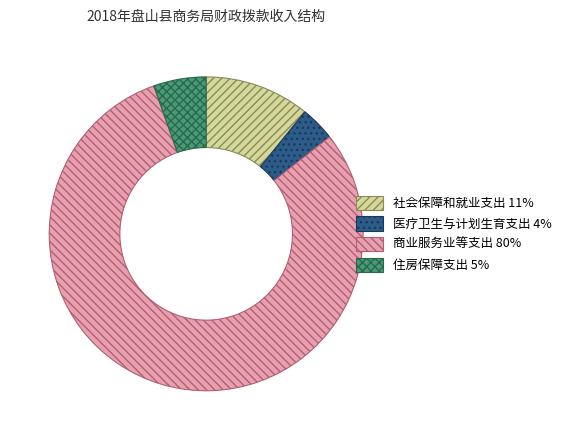

True or false: 住房保障支出 accounts for 5% of the total.

True